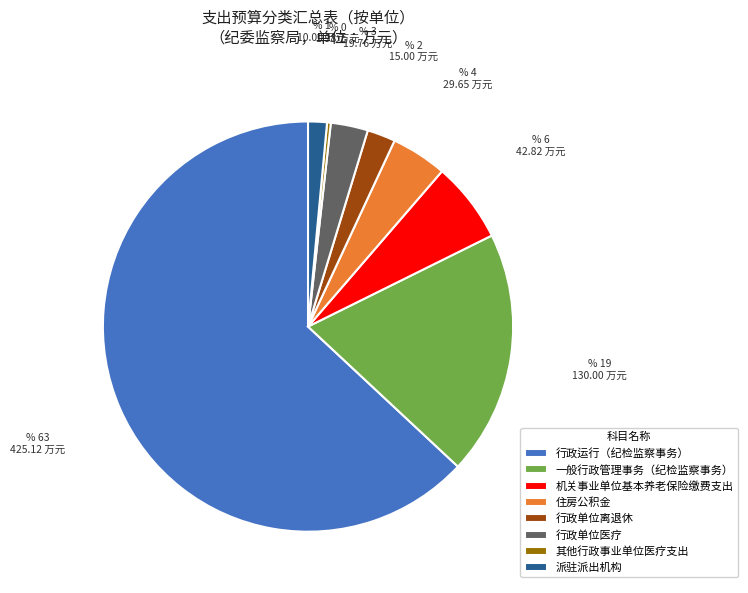

Rank the categories by value from lowest to highest.

其他行政事业单位医疗支出, 派驻派出机构, 行政单位离退休, 行政单位医疗, 住房公积金, 机关事业单位基本养老保险缴费支出, 一般行政管理事务（纪检监察事务）, 行政运行（纪检监察事务）